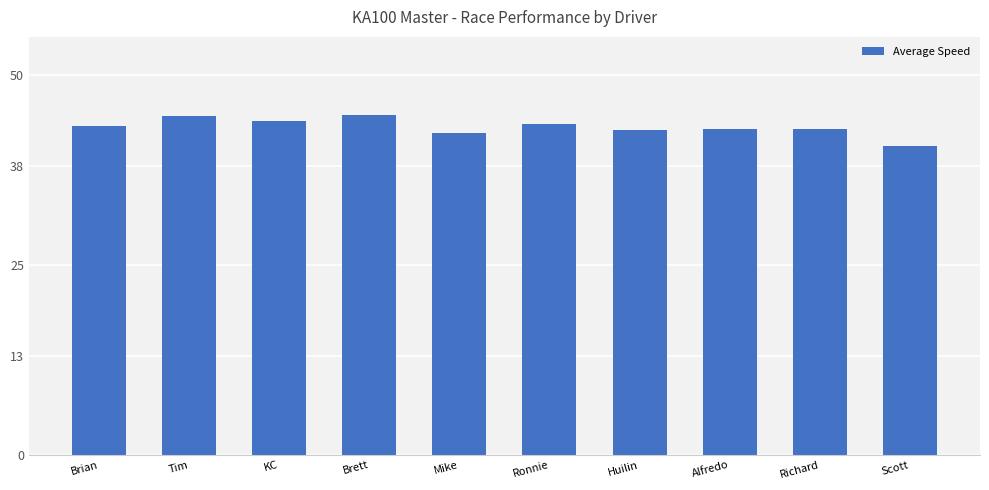

The chart shows a value of 43.3 at Brian. True or false?

True